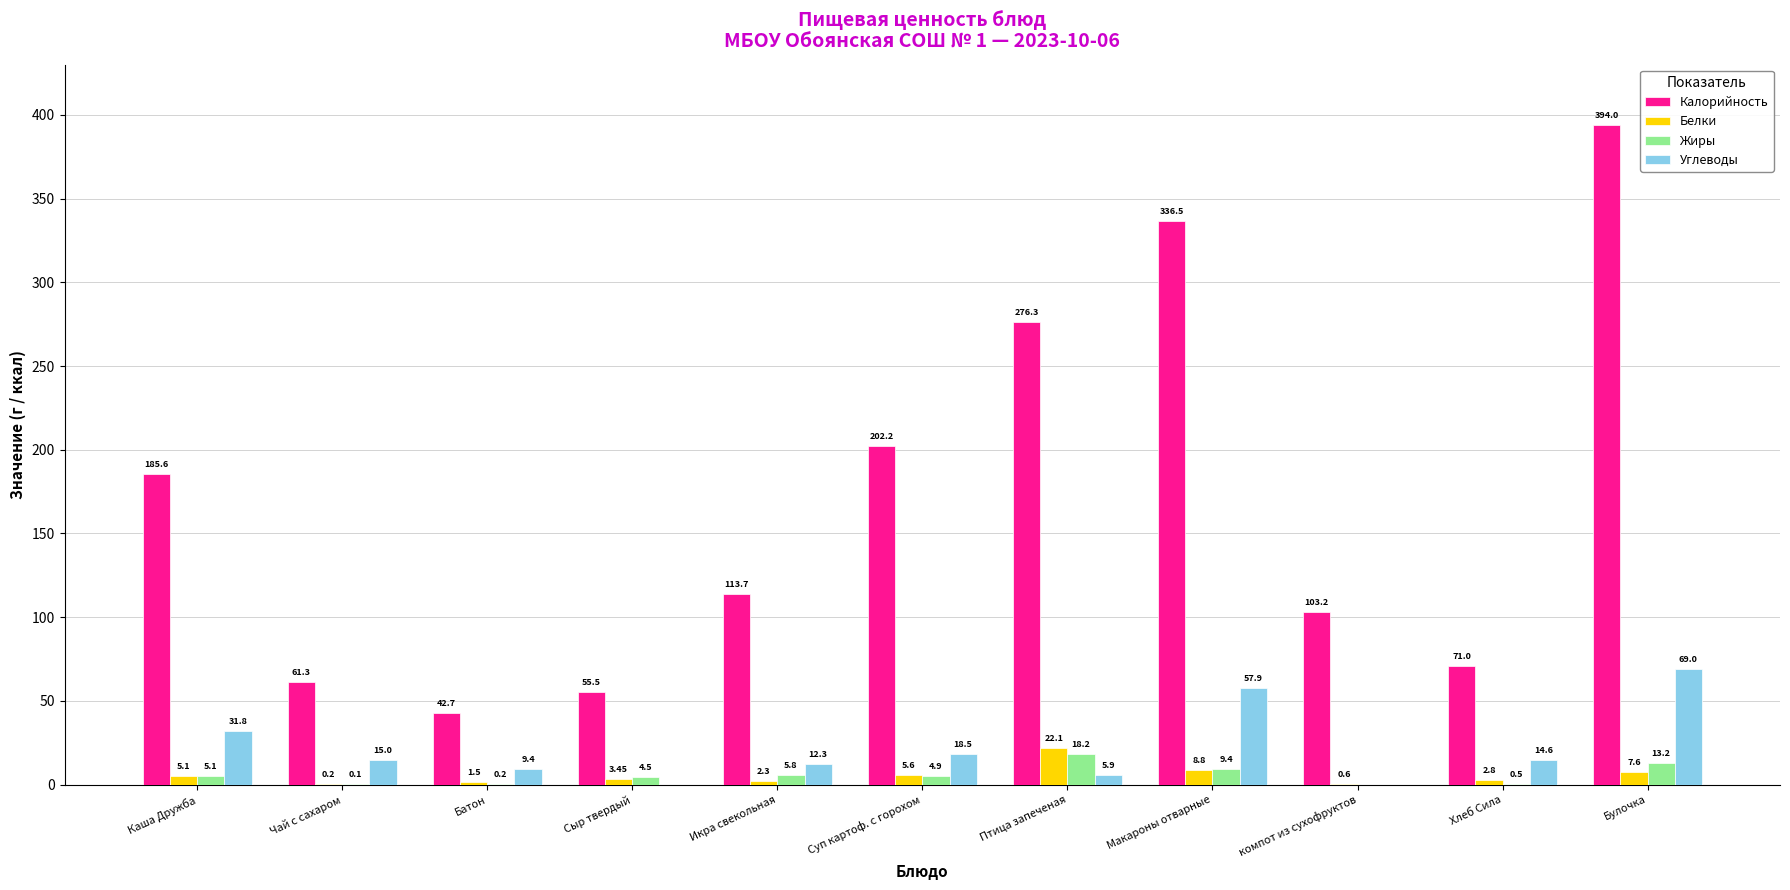

Are the bars horizontal?

No